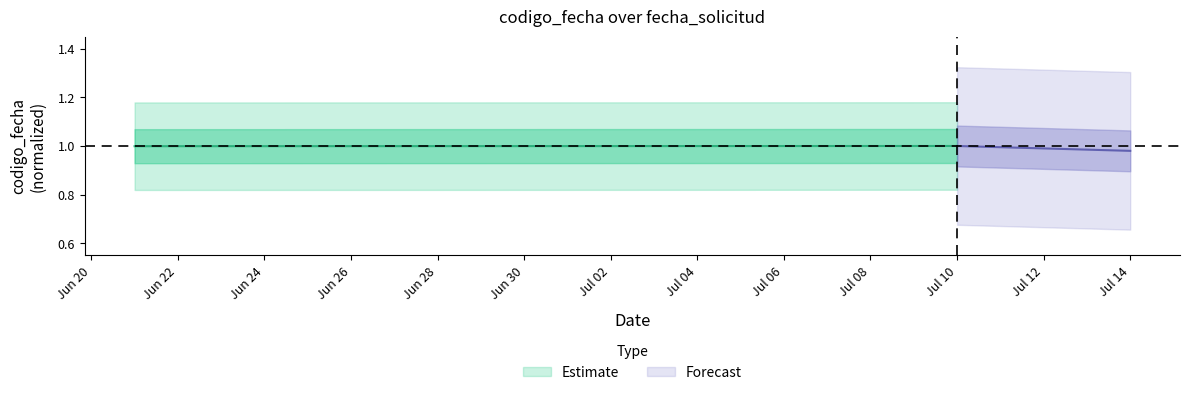

What value does the data have at Jul 10?

1.0